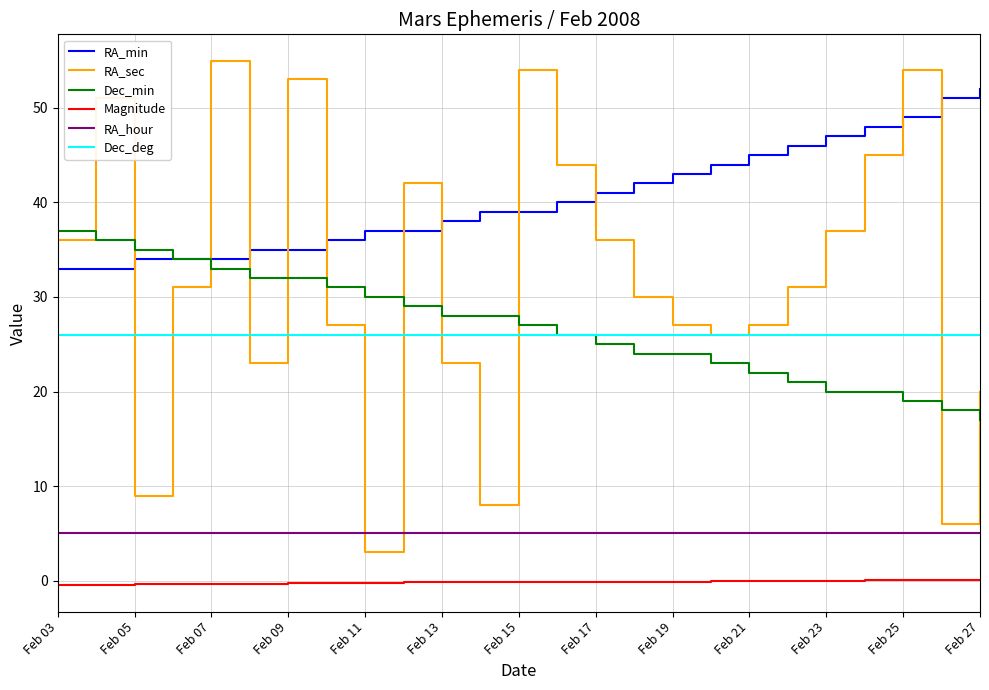

Rank the series by their maximum value, from lowest to highest.

Magnitude, RA_hour, Dec_deg, Dec_min, RA_min, RA_sec